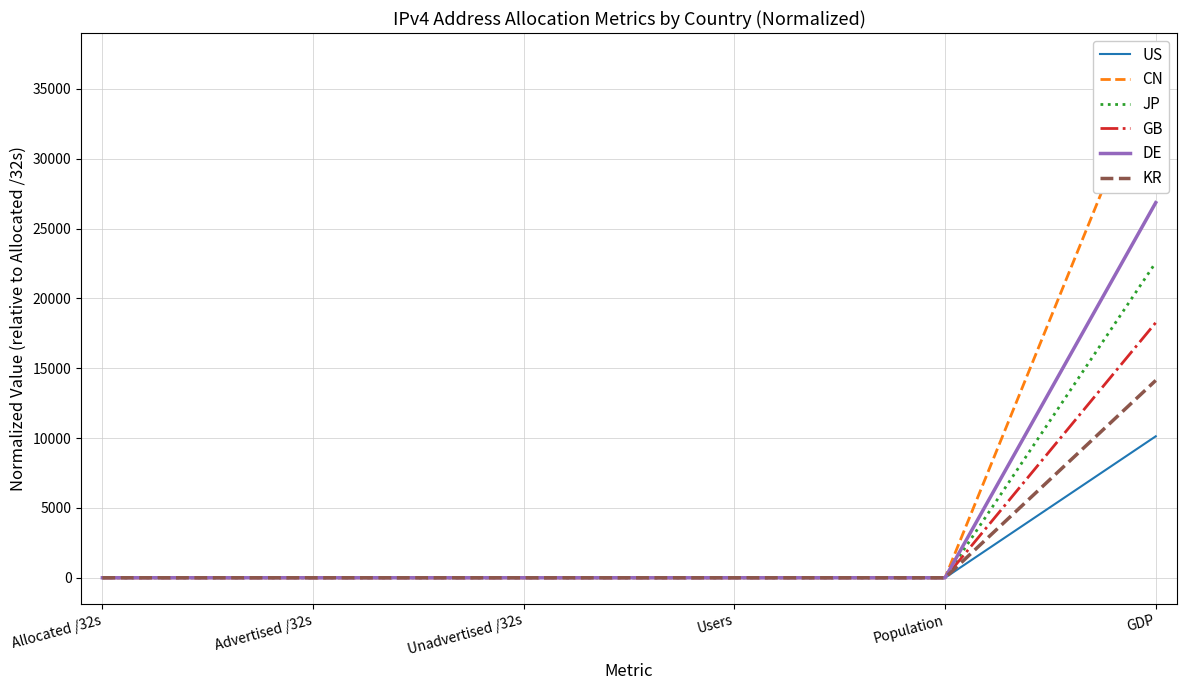

What position from the left is Advertised /32s?

2